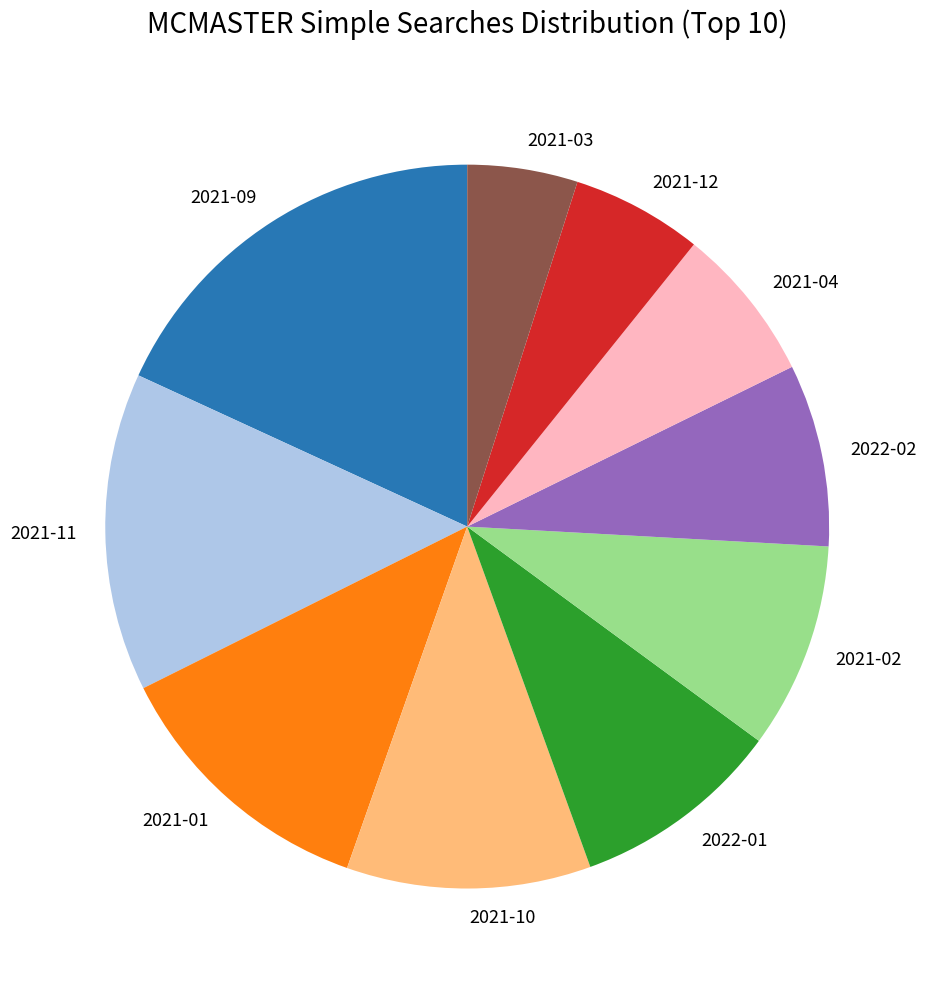

Between 2021-09 and 2022-01, which is larger?

2021-09